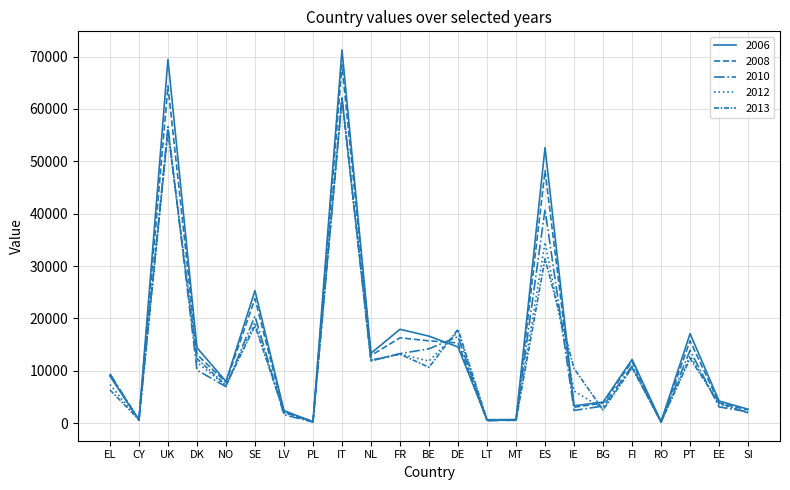

Where is 2008 nearest to the value 34327?

SE